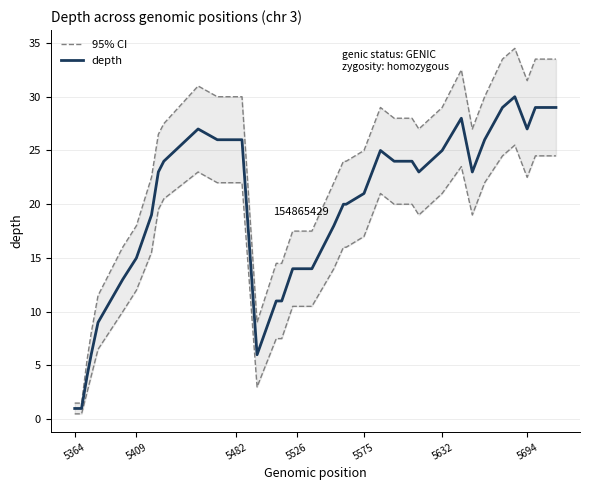

What is the average value of the 95% CI series?

23.0